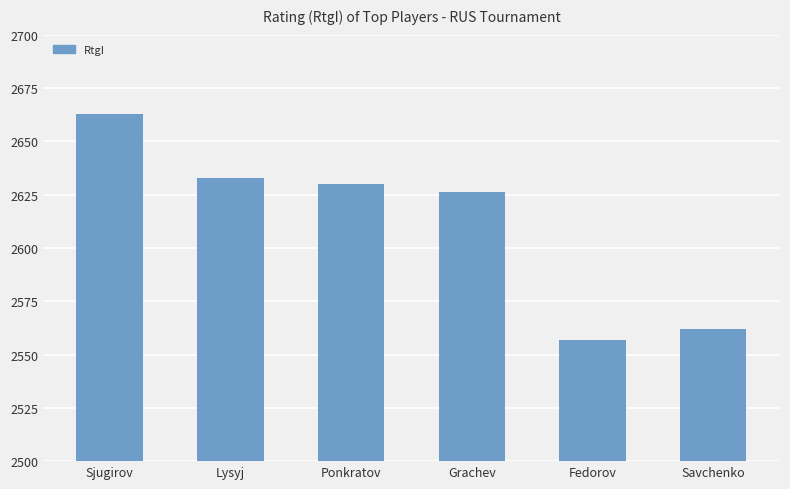

What is the average value?

2612